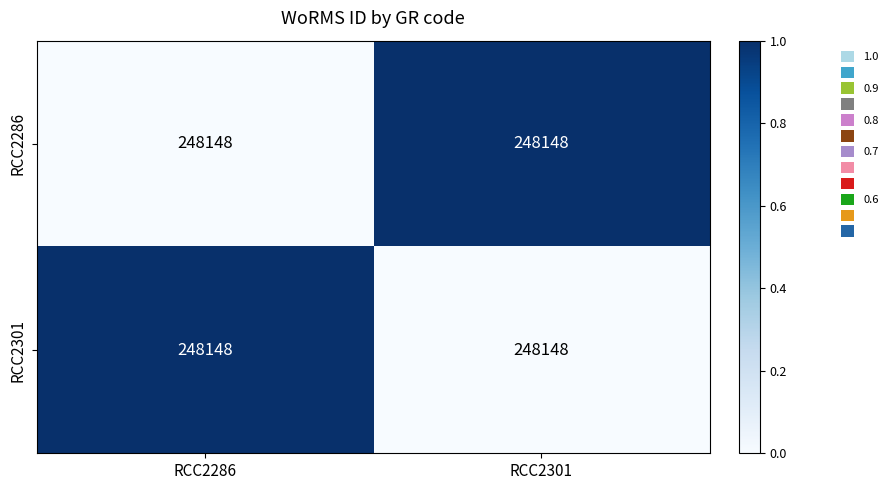

At how many categories does at least one series exceed 0?

2